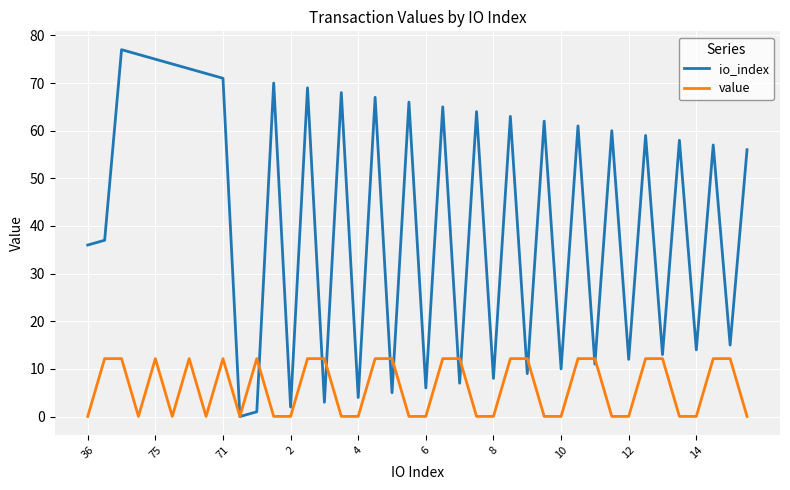

Which series has the widest spread of values?

io_index